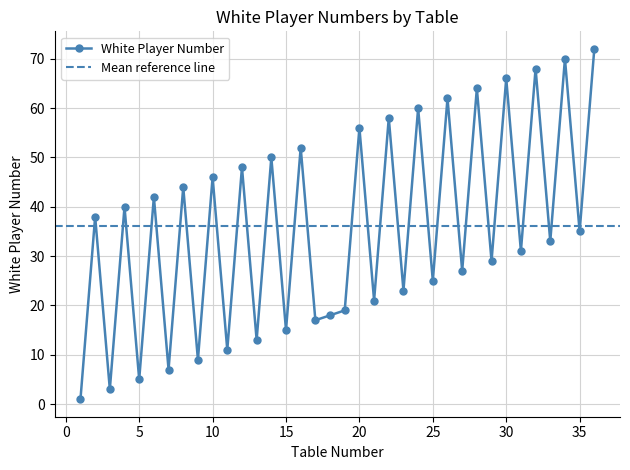

What is the value of the 30th point from the left?

66